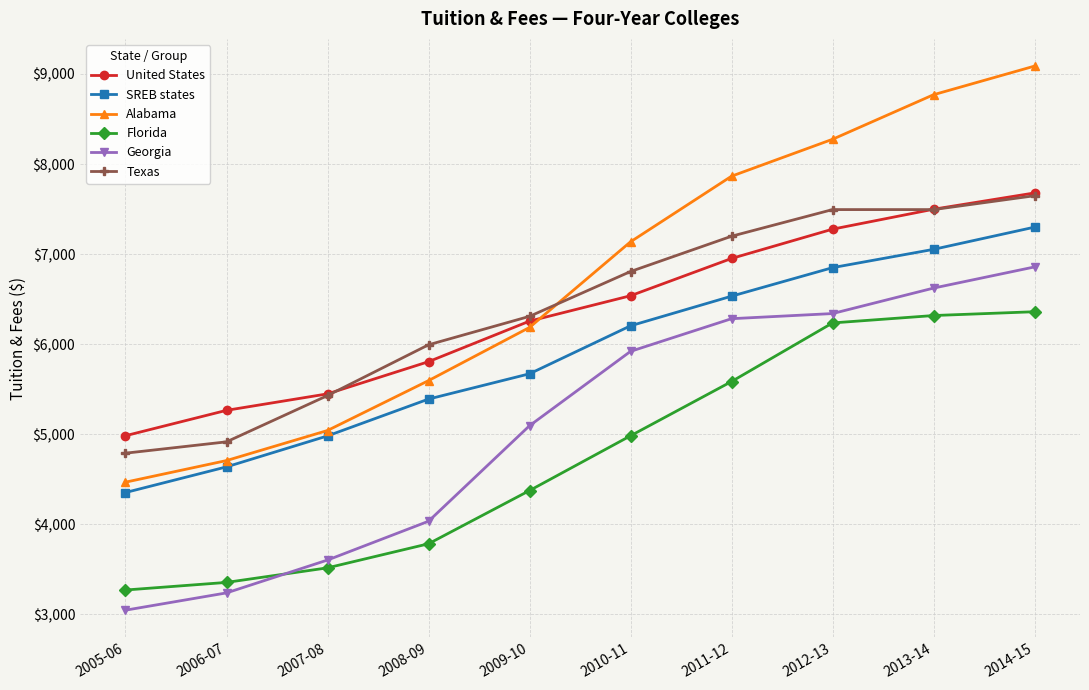

At how many categories does at least one series exceed 6208?

6